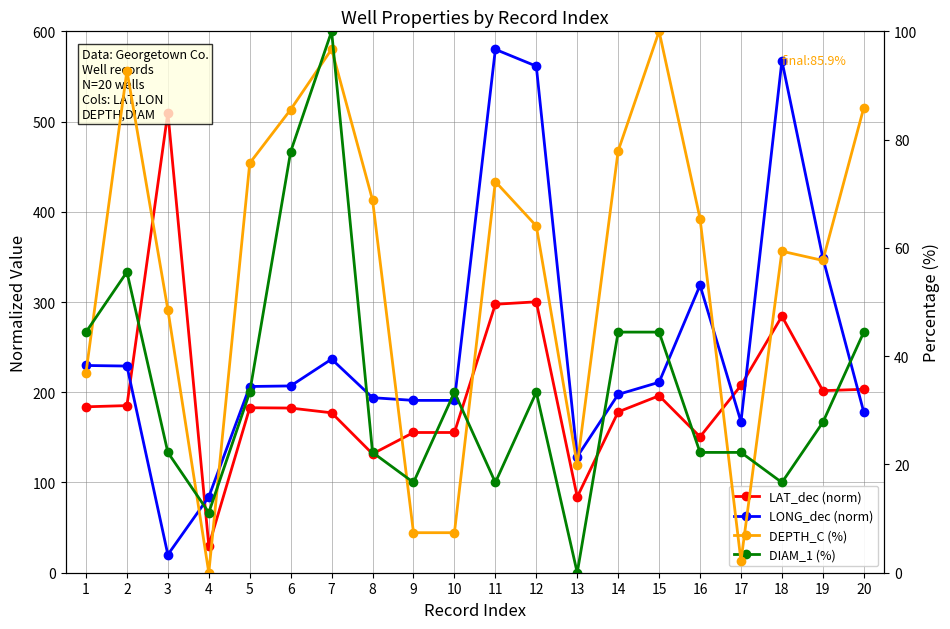

What is the total value across all series at 5?

498.2